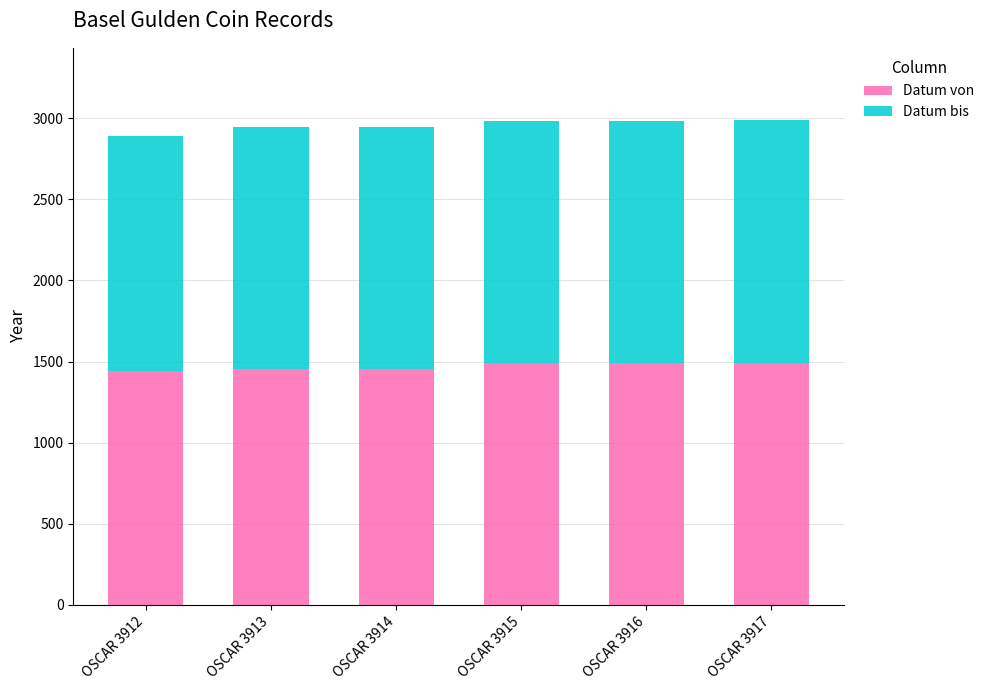

What is the total value across all series at OSCAR 3912?

2892